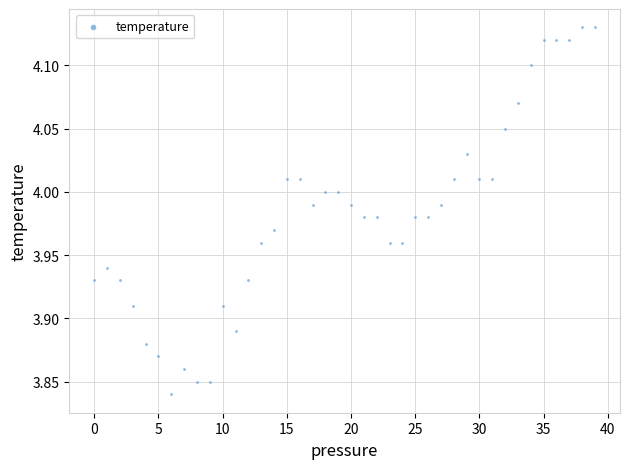

What is the range of Y values (max minus min)?

0.3